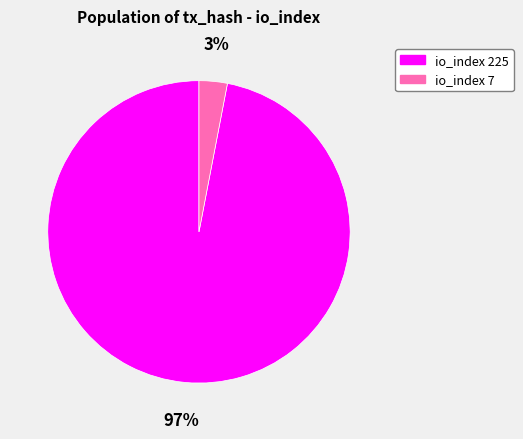

Does io_index 225 account for over 50% of the chart?

Yes